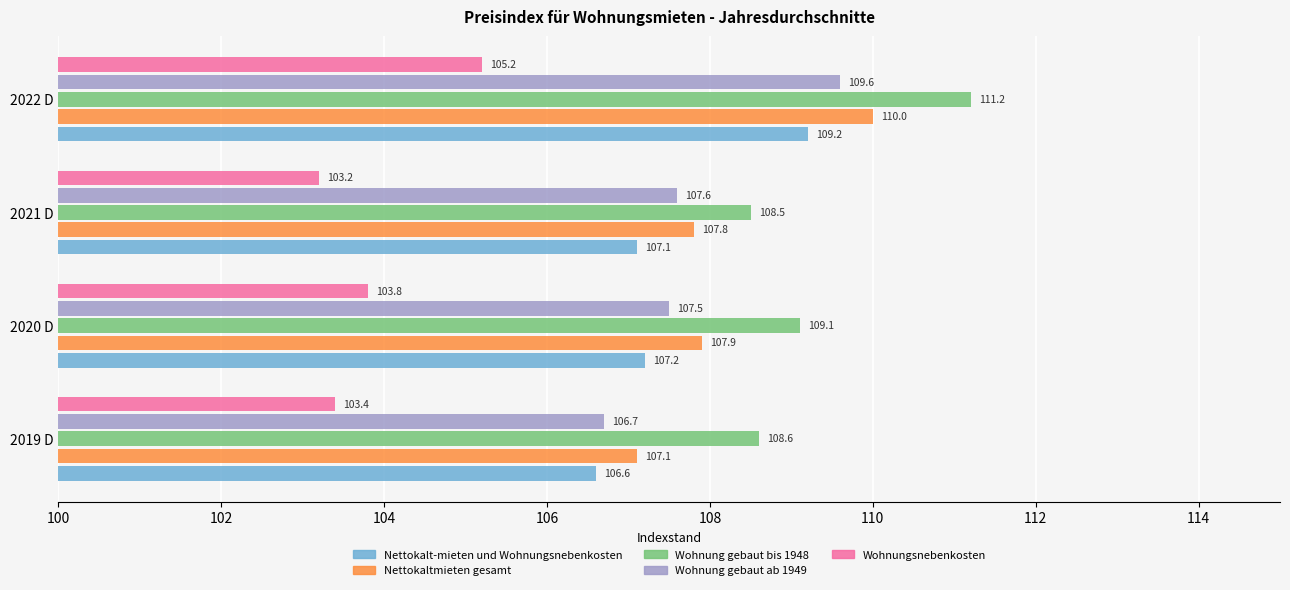

What is the sum of all Nettokalt-mieten und Wohnungsnebenkosten values?

430.1